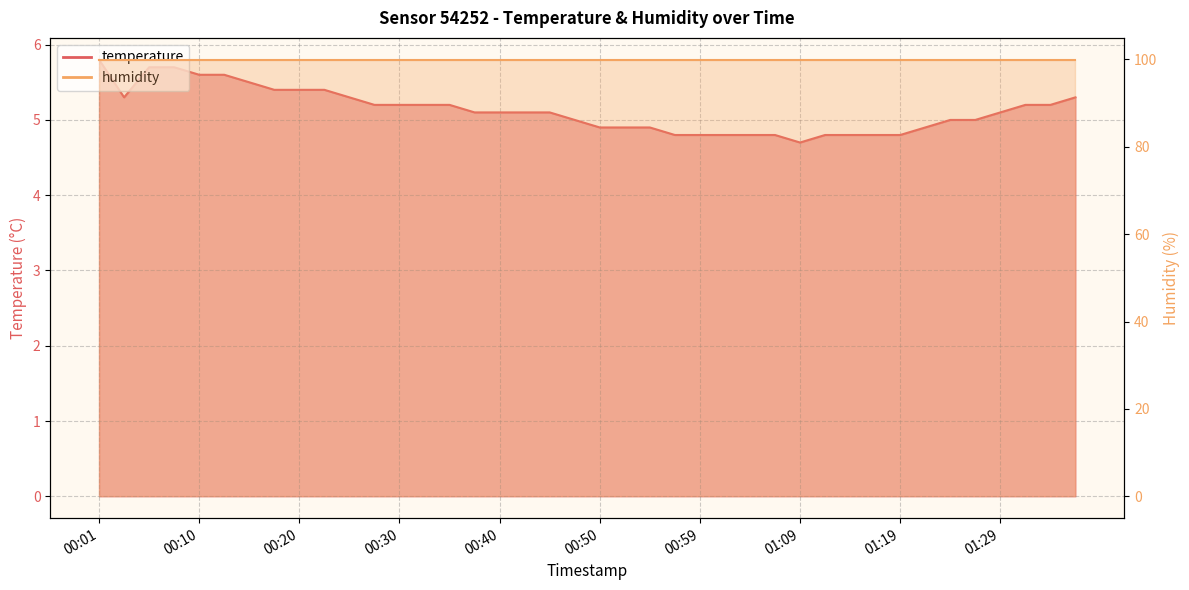

What is the difference between the maximum and second lowest values?

1.0